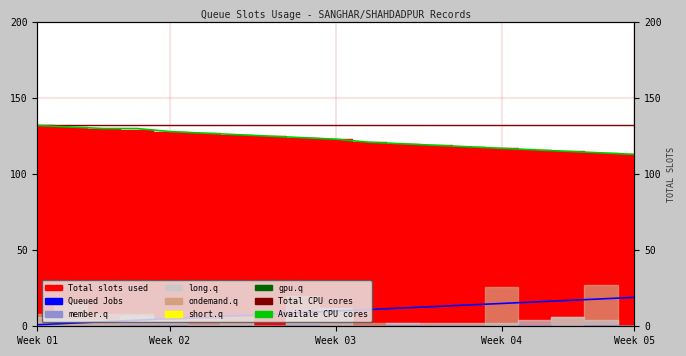

Is the value of Availale CPU cores at 13 greater than the value of Queued Jobs at 9?

Yes